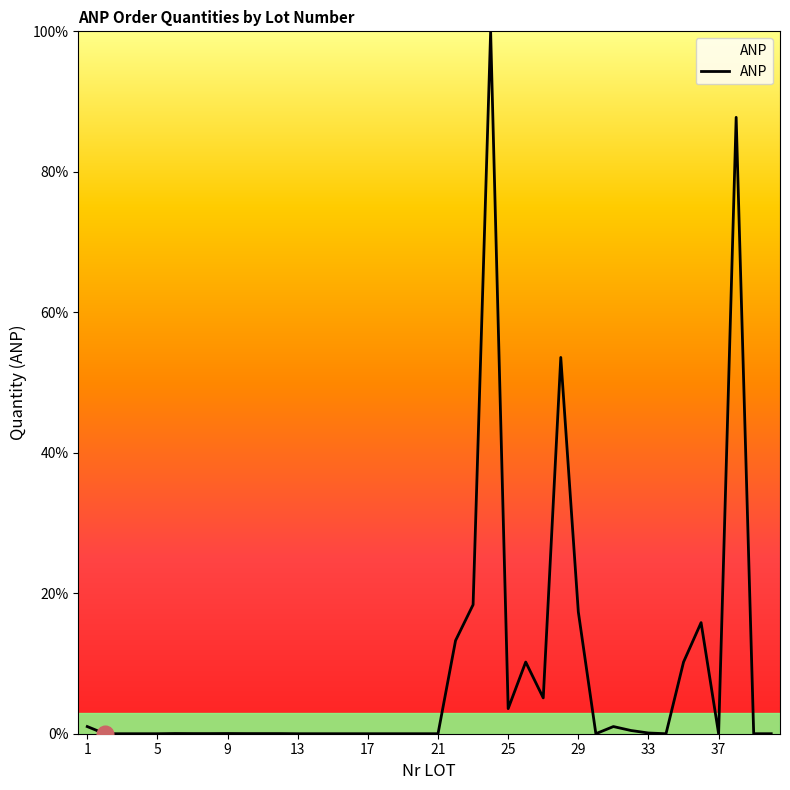

What is the maximum value shown in the chart?

100.0